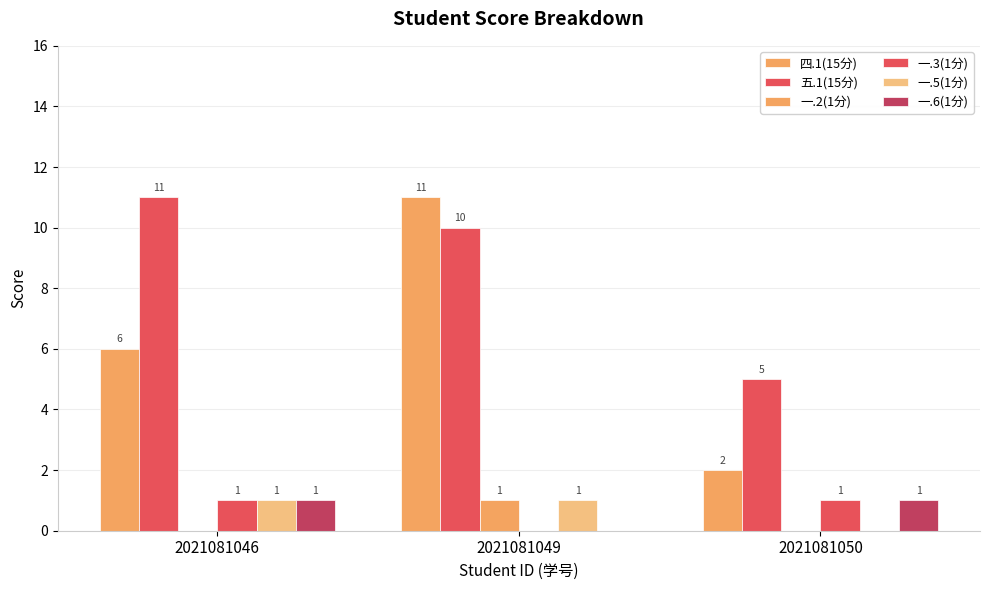

How many positive values does the 一.3(1分) series have?

2